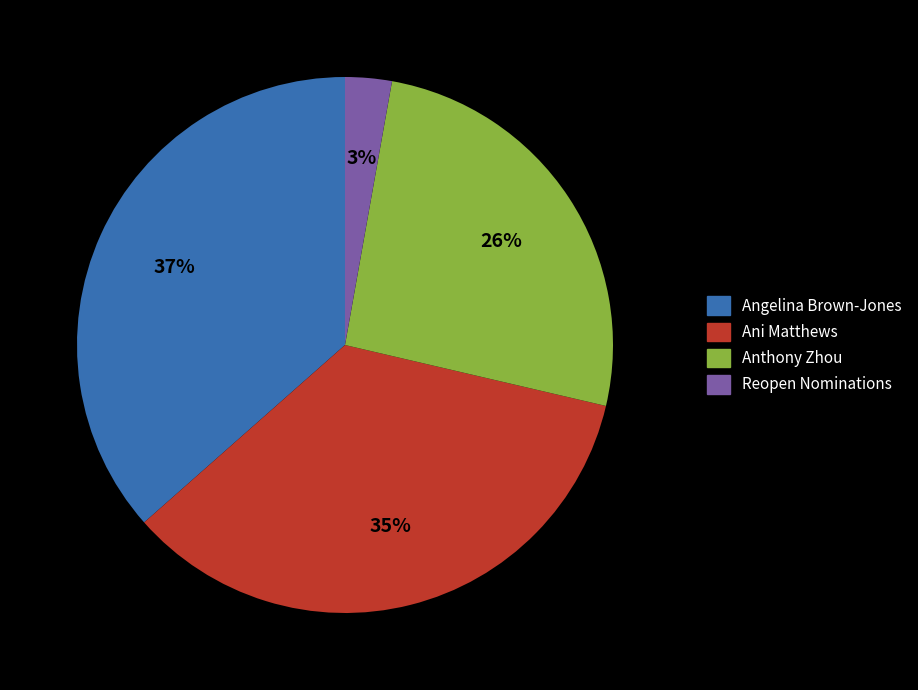

To the nearest percent, what is the average slice percentage?

25%